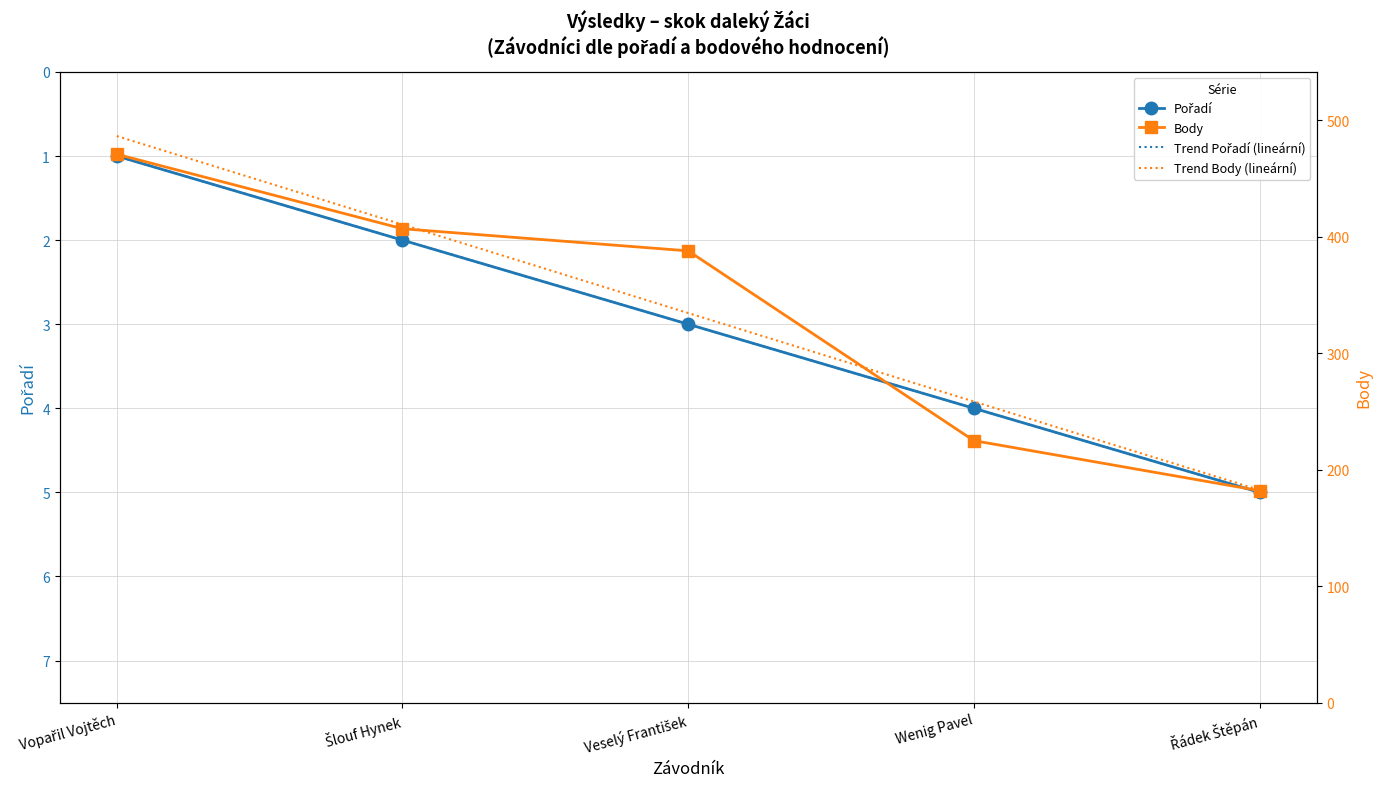

Where does the Pořadí series first go above 3?

Wenig Pavel